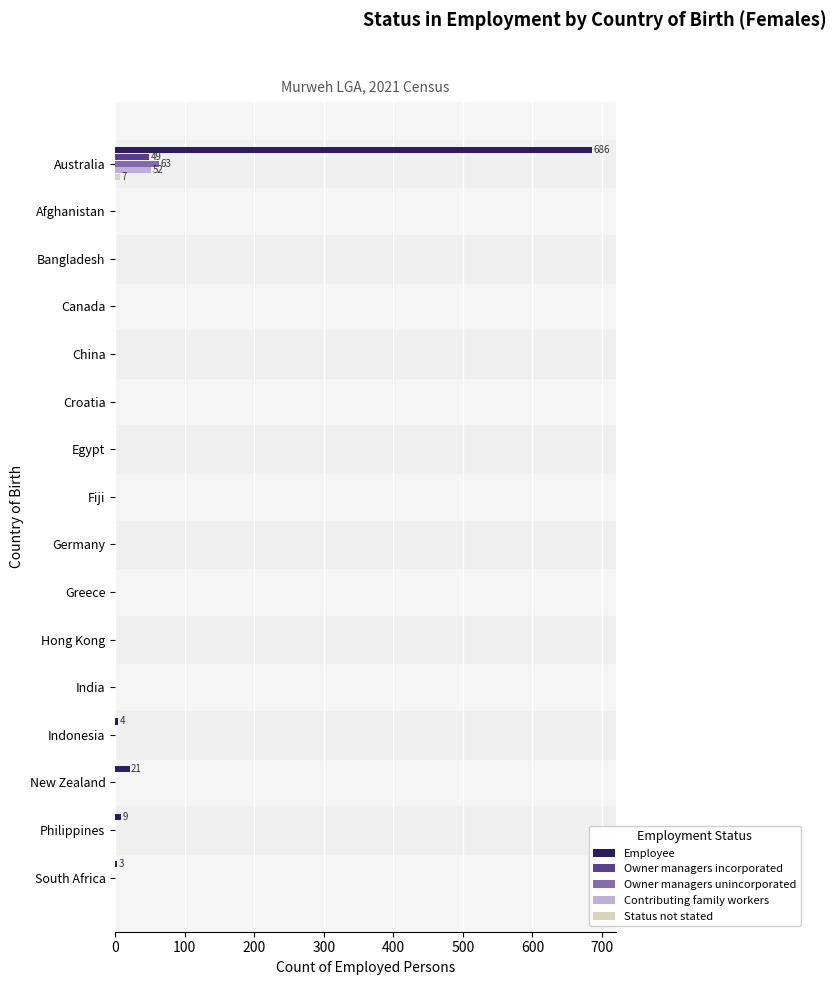

What is the sum of all Owner managers unincorporated values?

63